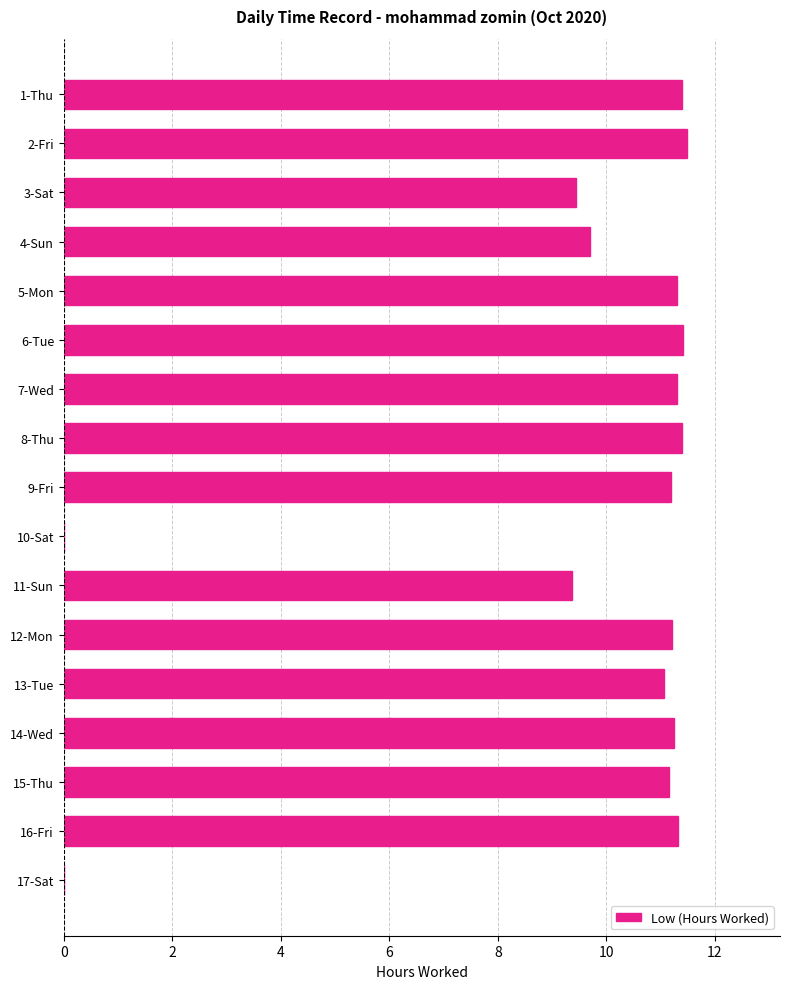

The value at 8-Thu is 11.4. True or false?

True